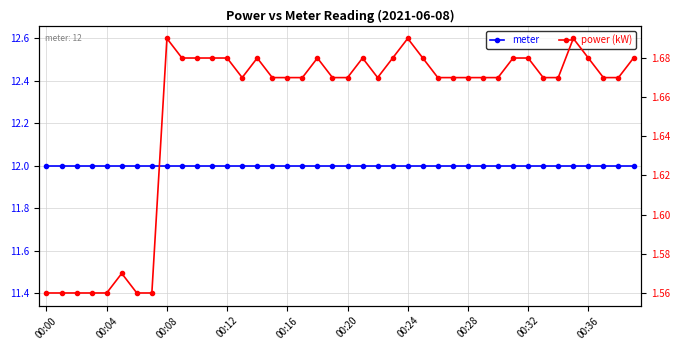

True or false: meter and power (kW) intersect in this chart.

False